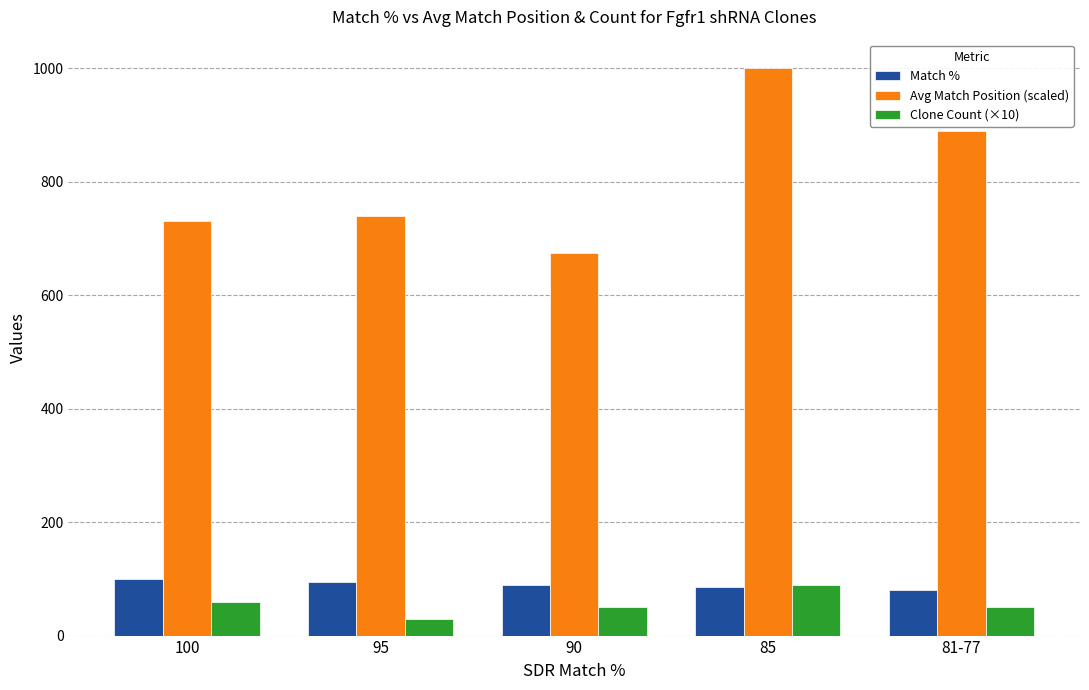

What is the total value across all series at 95?

864.2